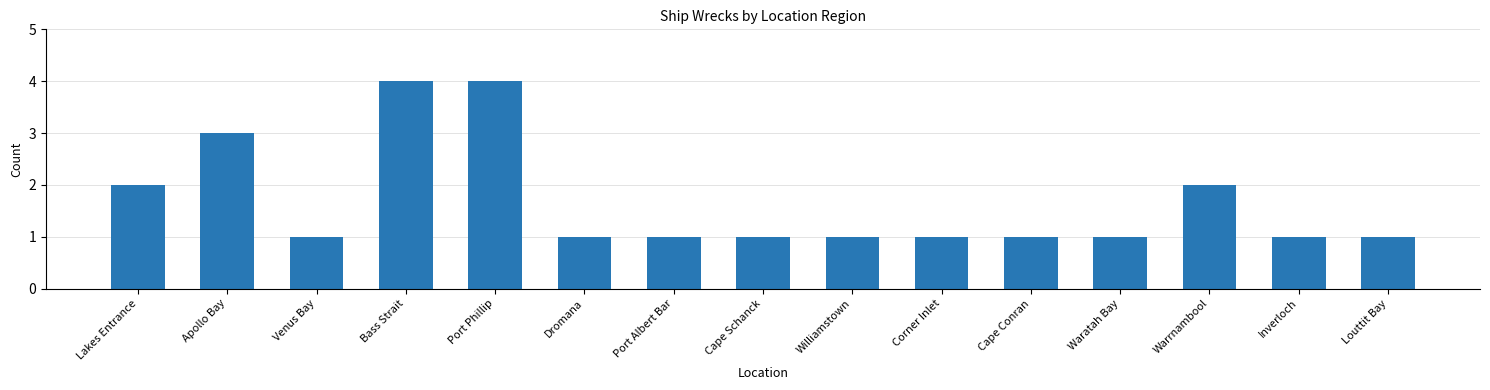

What is the change in value from Lakes Entrance to Dromana?

-1